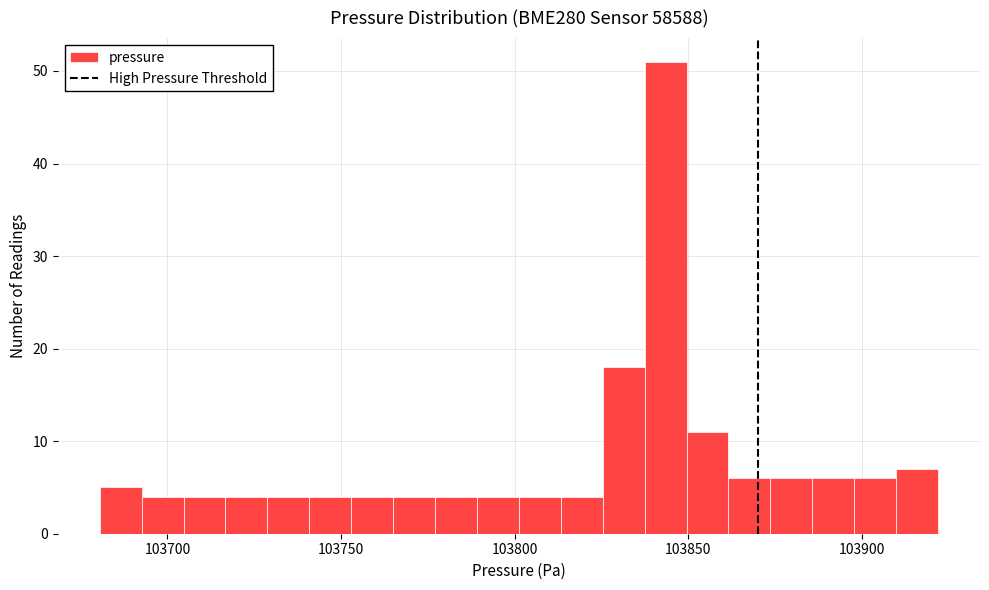

Read against the x-axis, roughly where is the centre of the tallest bar?

103845